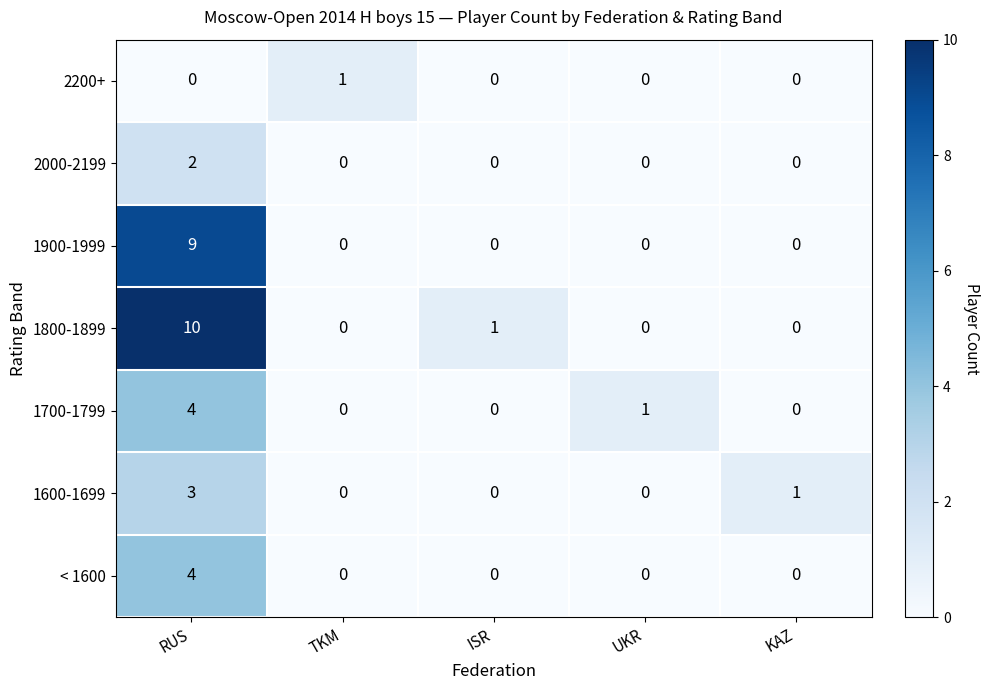

What is the total value across all series at RUS?

32